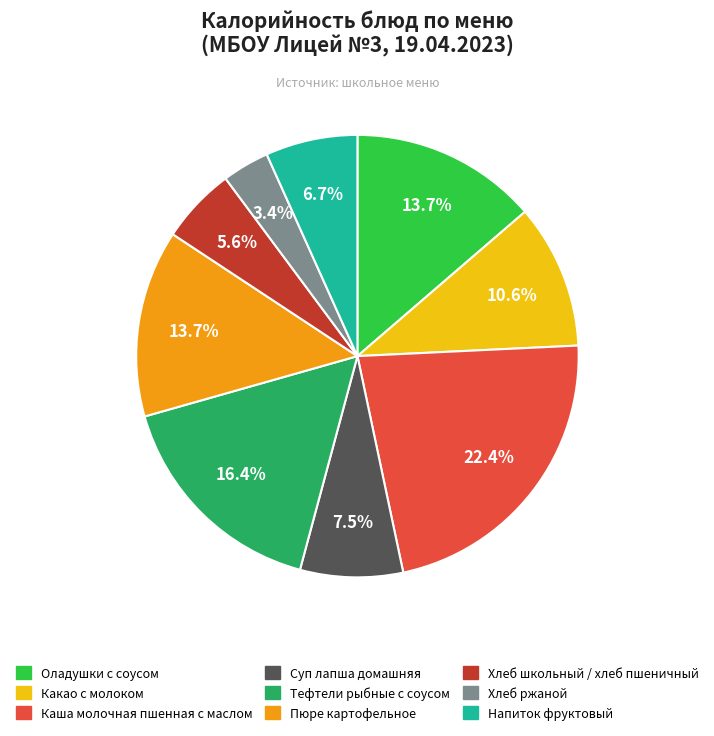

What portion of the pie excludes Пюре картофельное?

86.3%